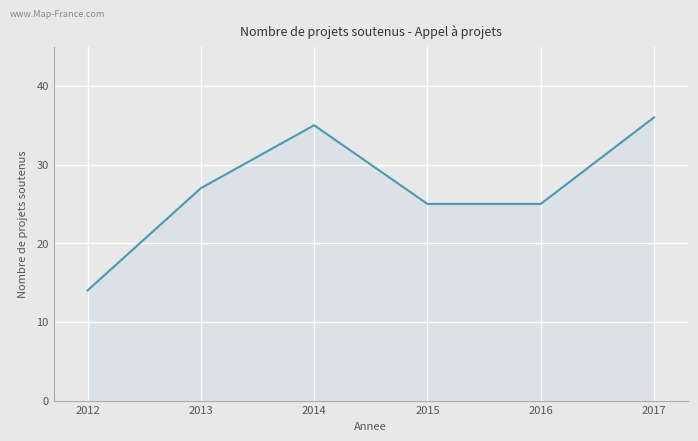

The chart shows a value of 60 at 2017. True or false?

False